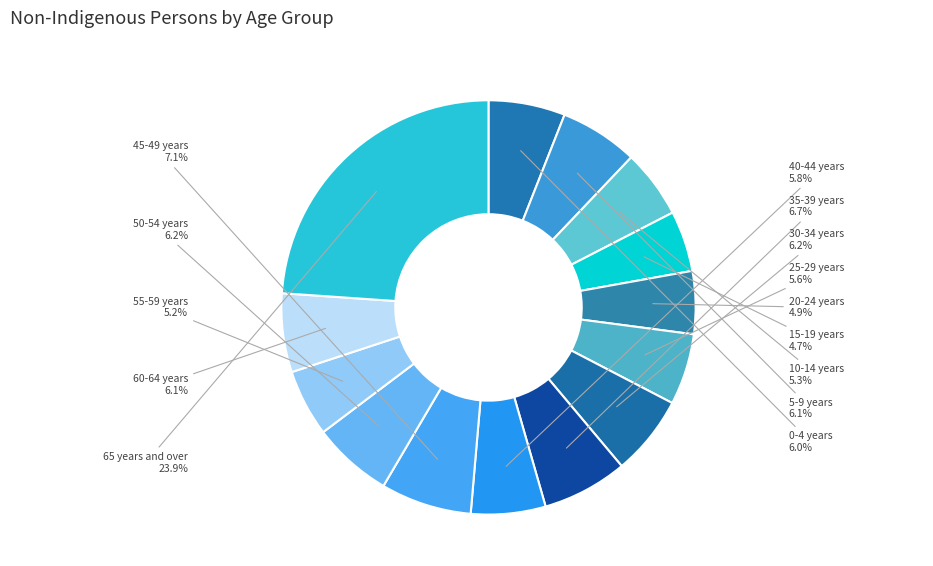

Which has a higher value, 45-49 years or 50-54 years?

45-49 years